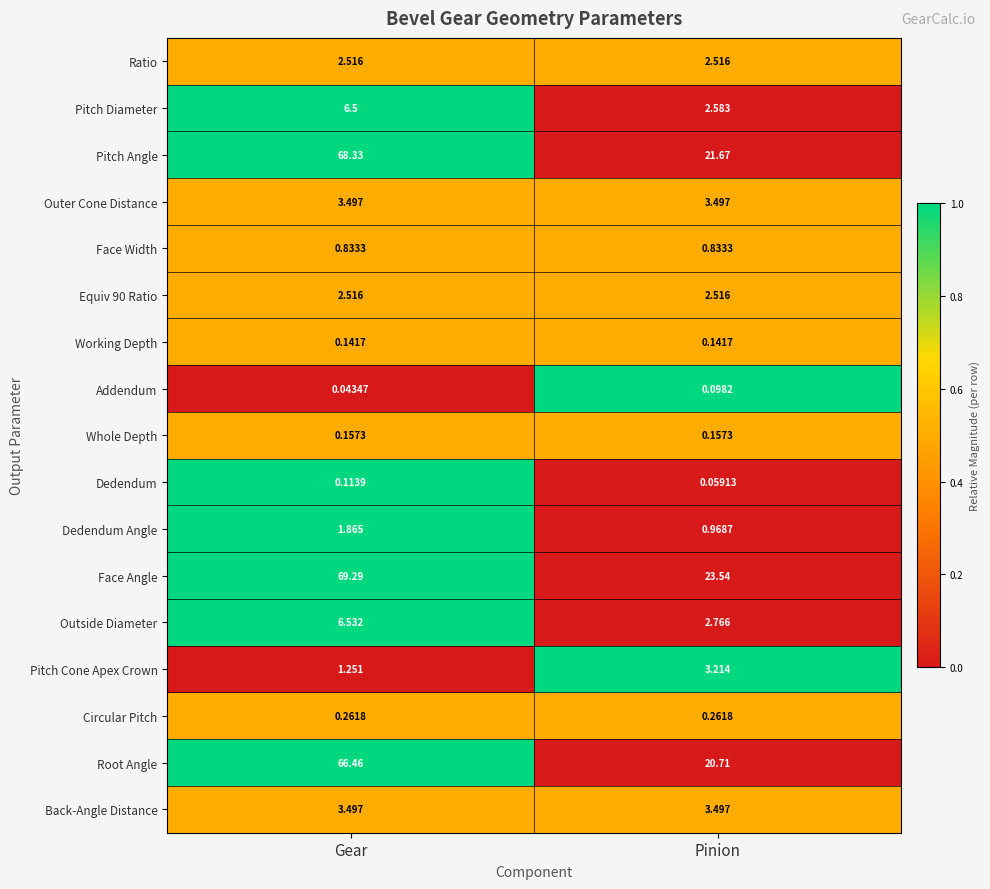

What is the maximum value shown in the chart?

69.3